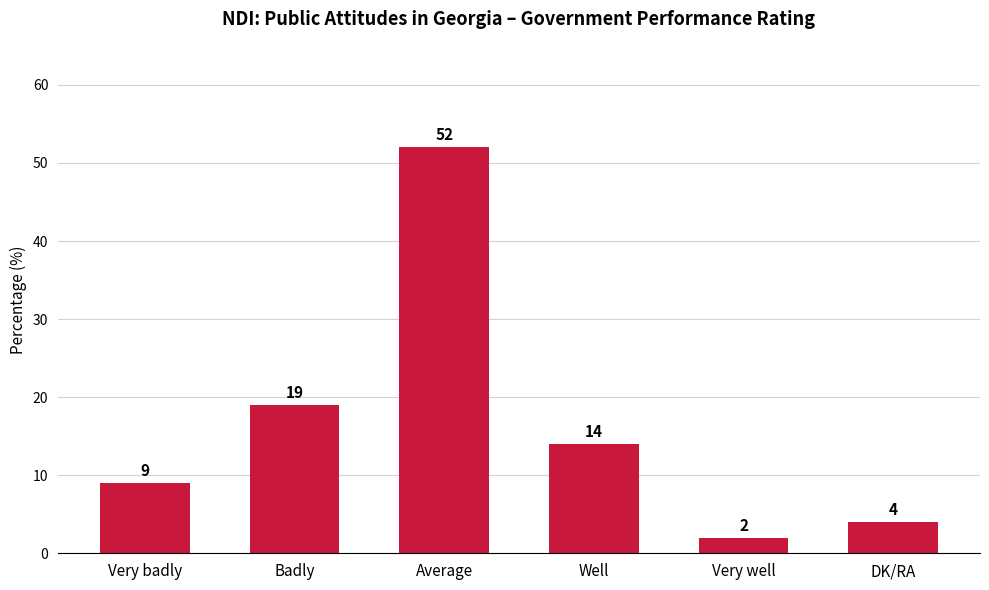

What is the difference between the maximum and second lowest values?

48